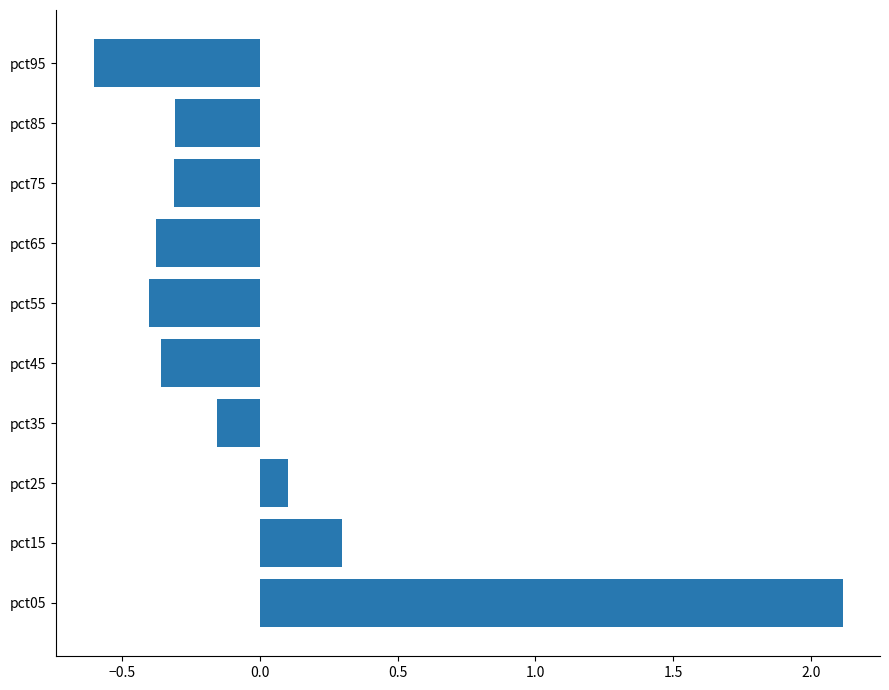

Are the bars horizontal?

Yes